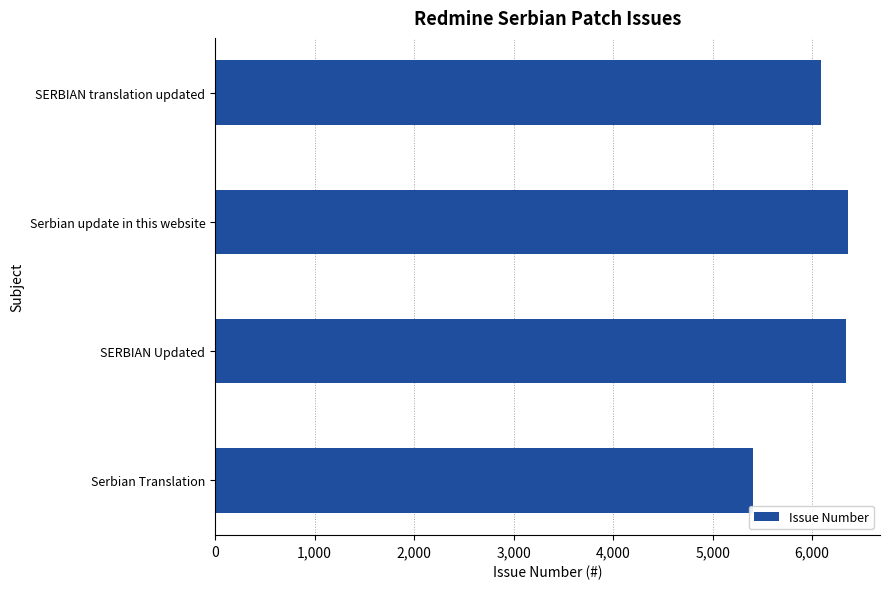

How many distinct data groups are displayed?

1